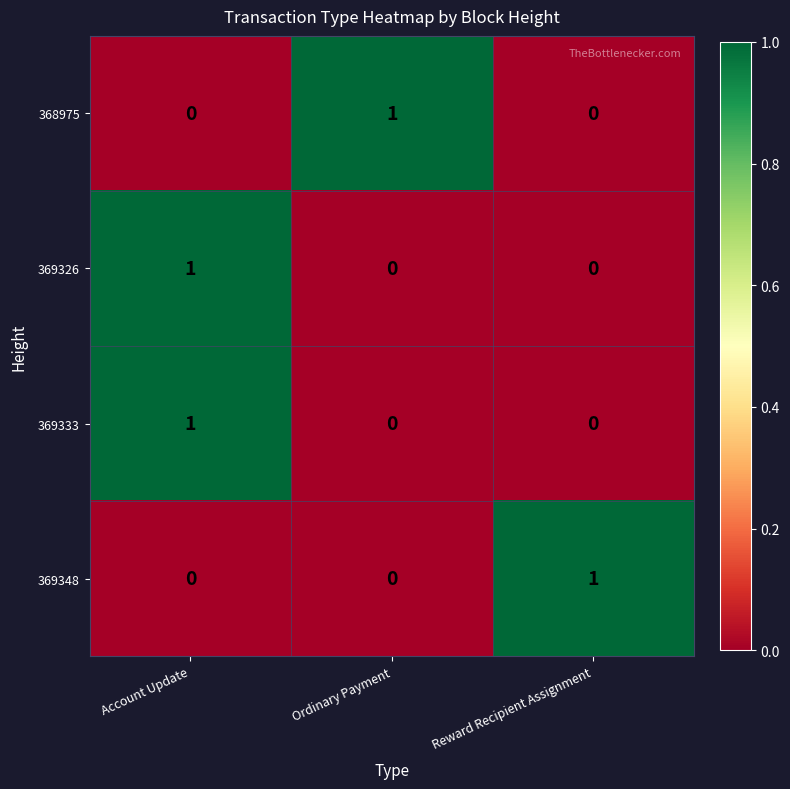

How many 368975 values are between 0 and 1?

3